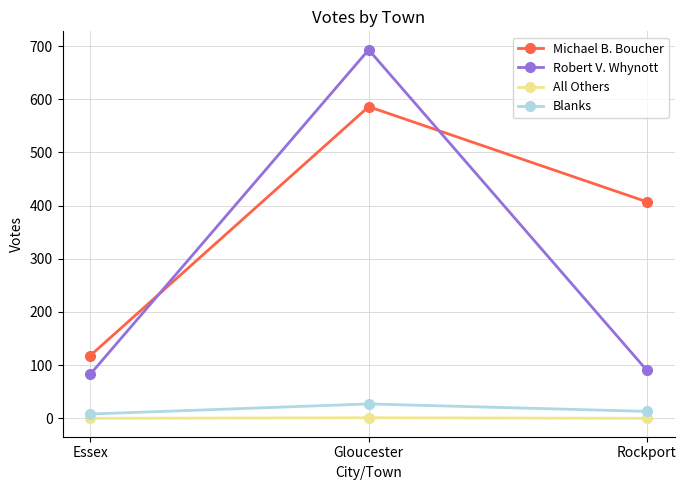

Which series has the largest total across all categories?

Michael B. Boucher